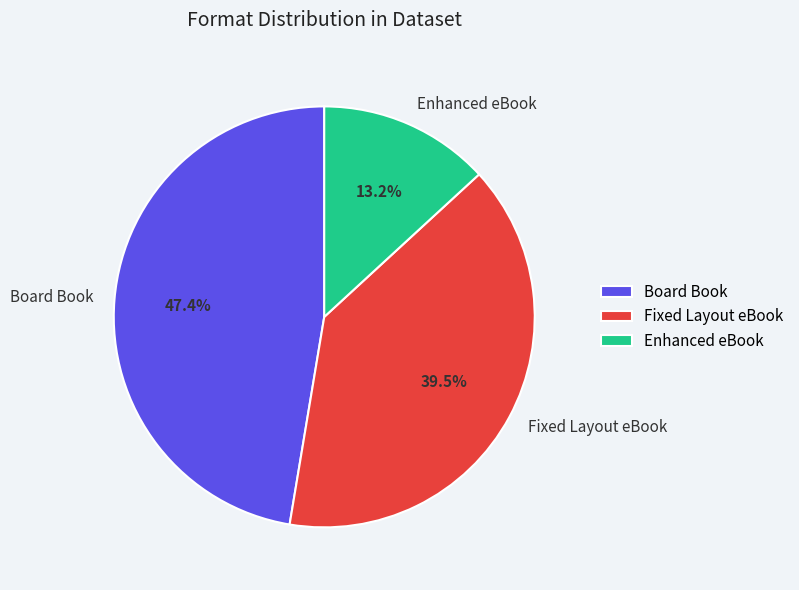

Does Fixed Layout eBook represent more than half of the total?

No